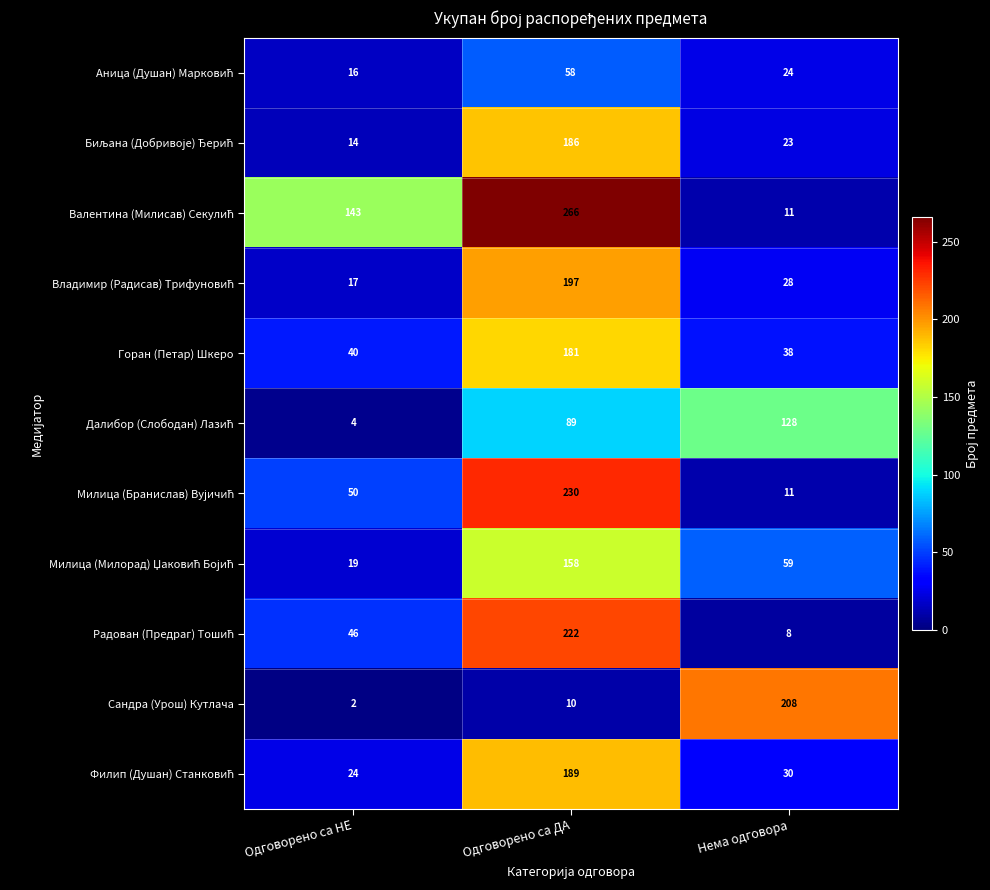

How many categories are shown in the chart?

3